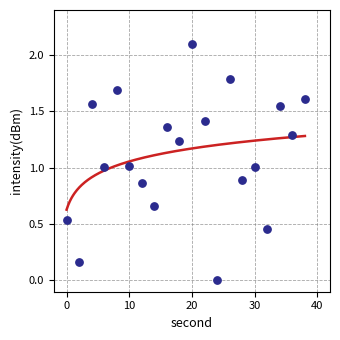

Which has a higher value, 2 or 22?

22